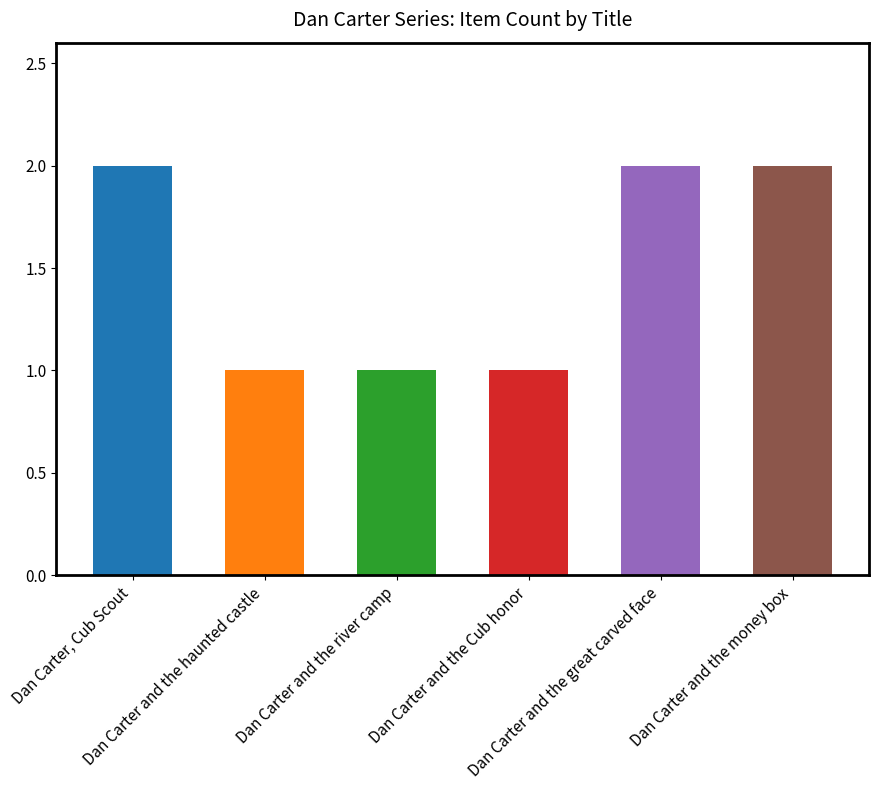

At which category does the chart reach its minimum across all series?

Dan Carter and the haunted castle